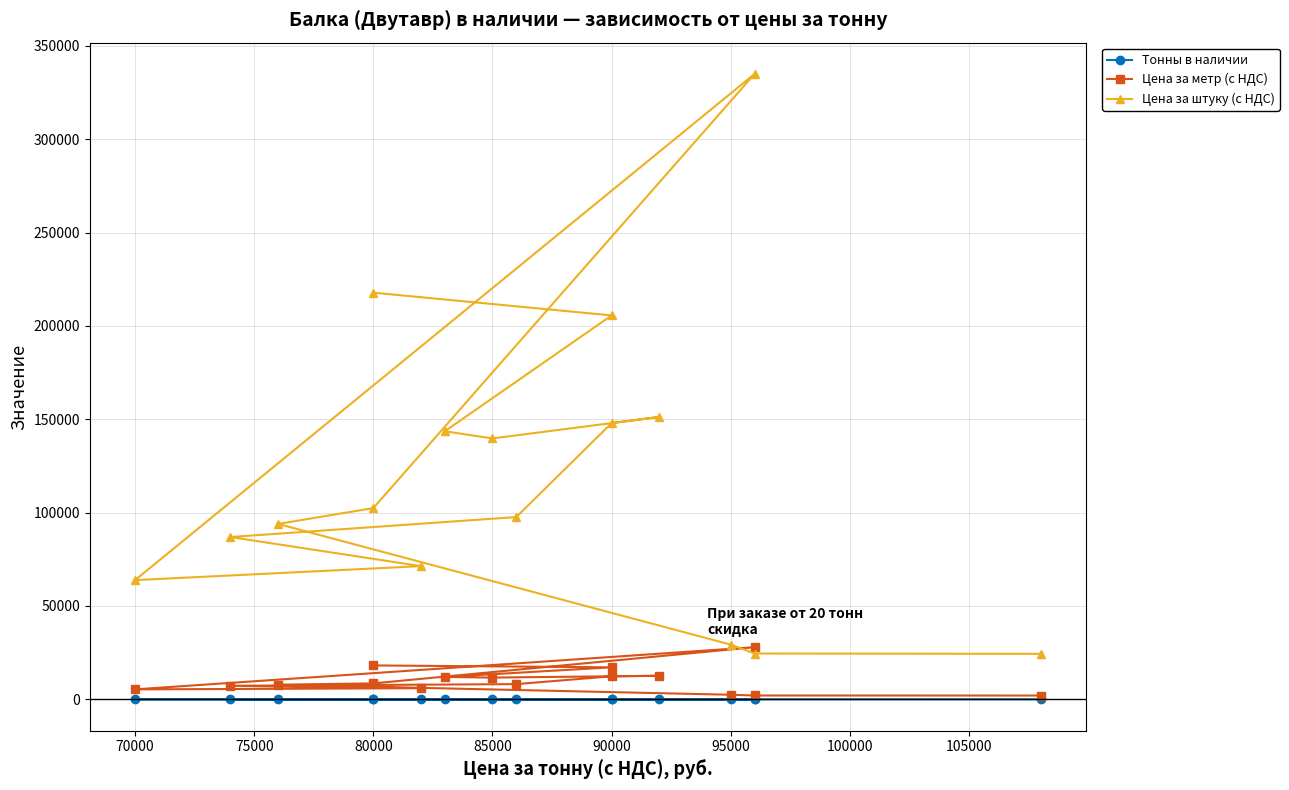

What are all the series names shown in the legend?

Тонны в наличии, Цена за метр (с НДС), Цена за штуку (с НДС)